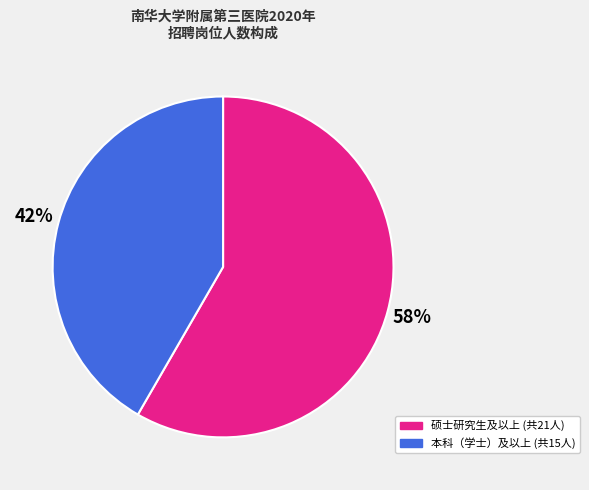

How many segments does this pie chart have?

2